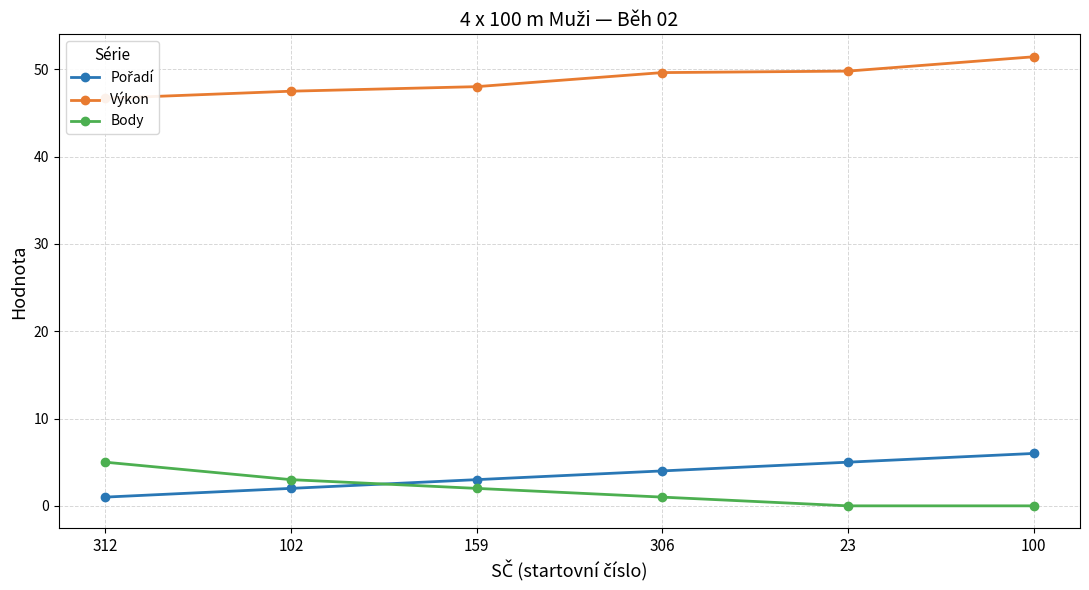

True or false: Body and Výkon cross at least once.

False